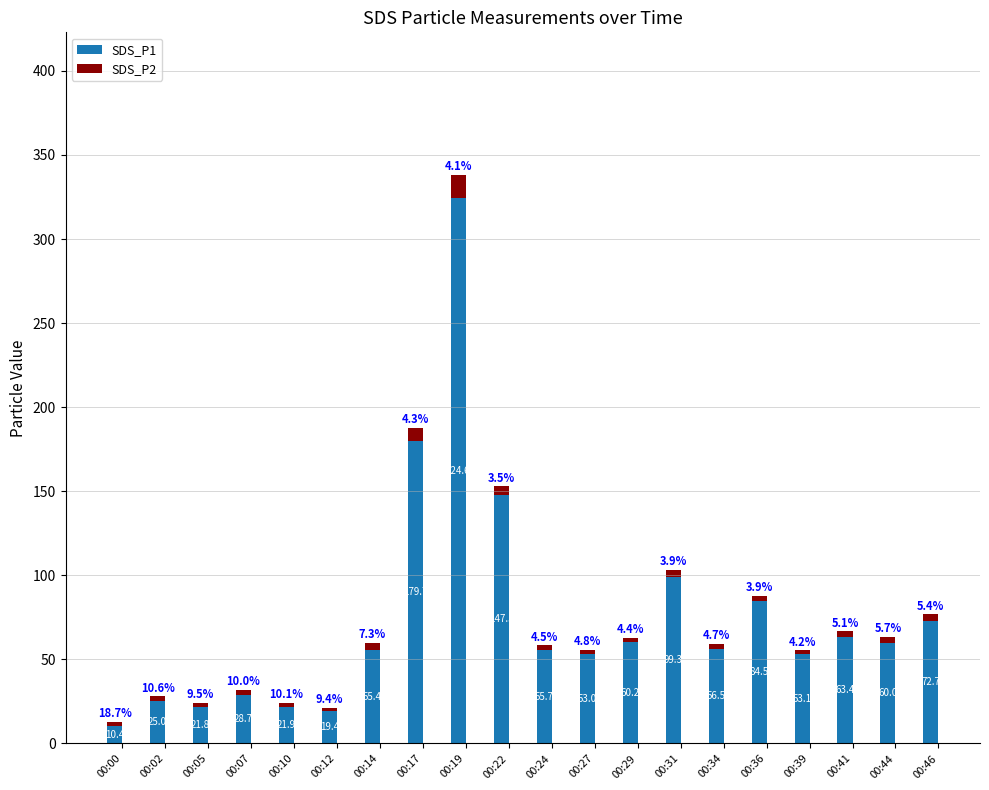

What is the difference between the SDS_P1 values at 00:46 and 00:27?

19.7